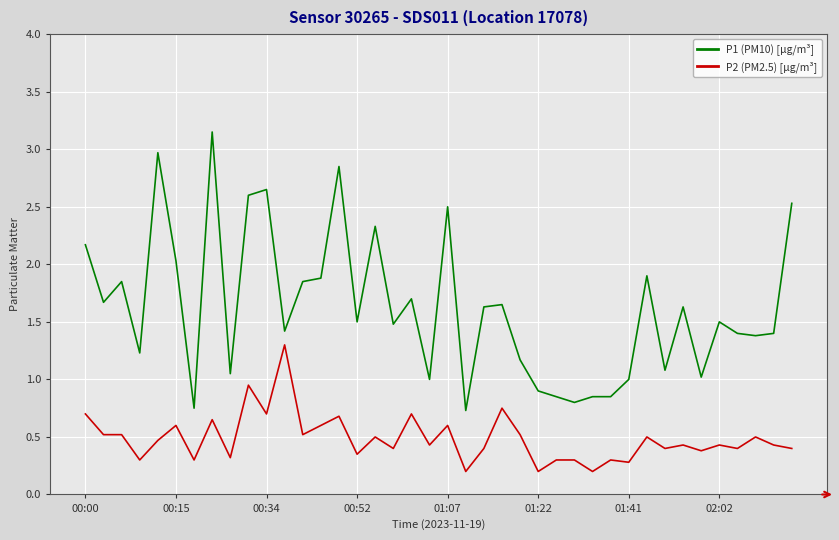

What is the smallest value displayed?

0.2